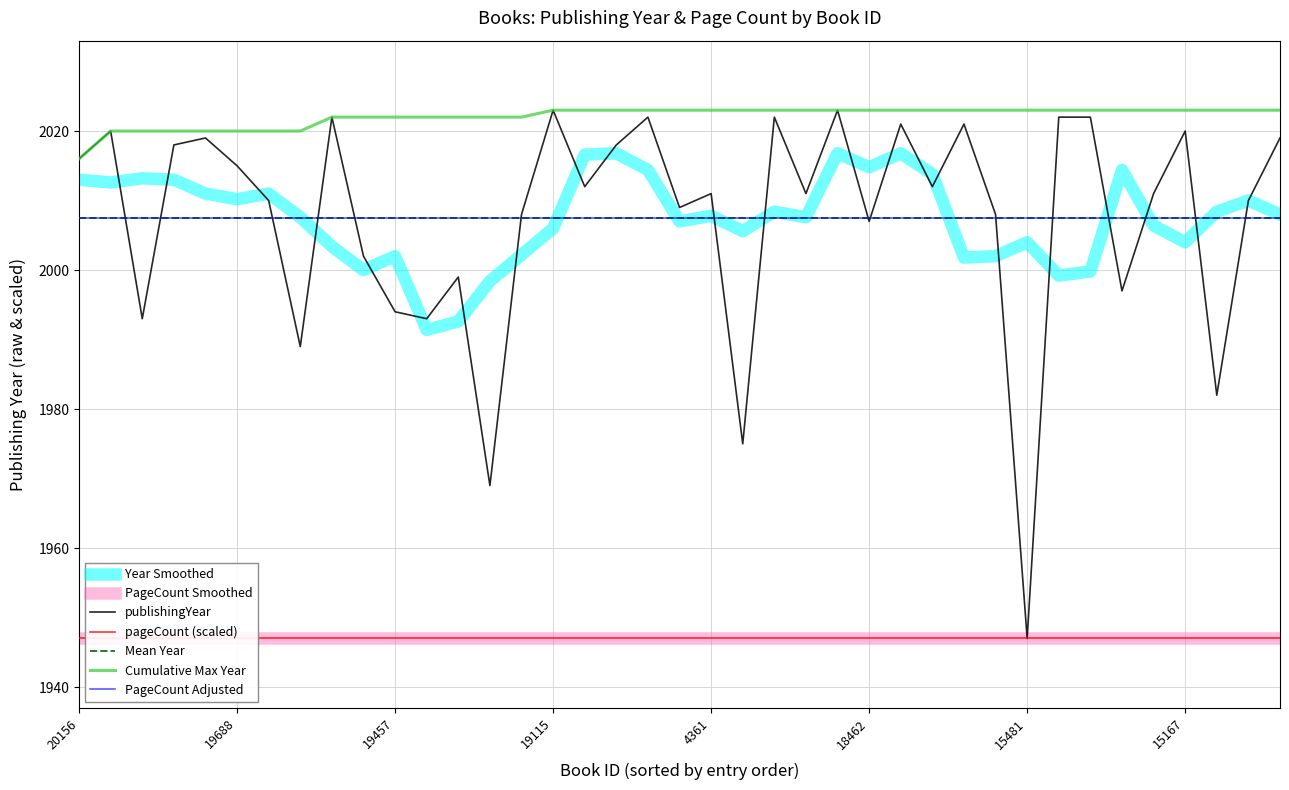

True or false: the data shows 1131 at 19268.

False